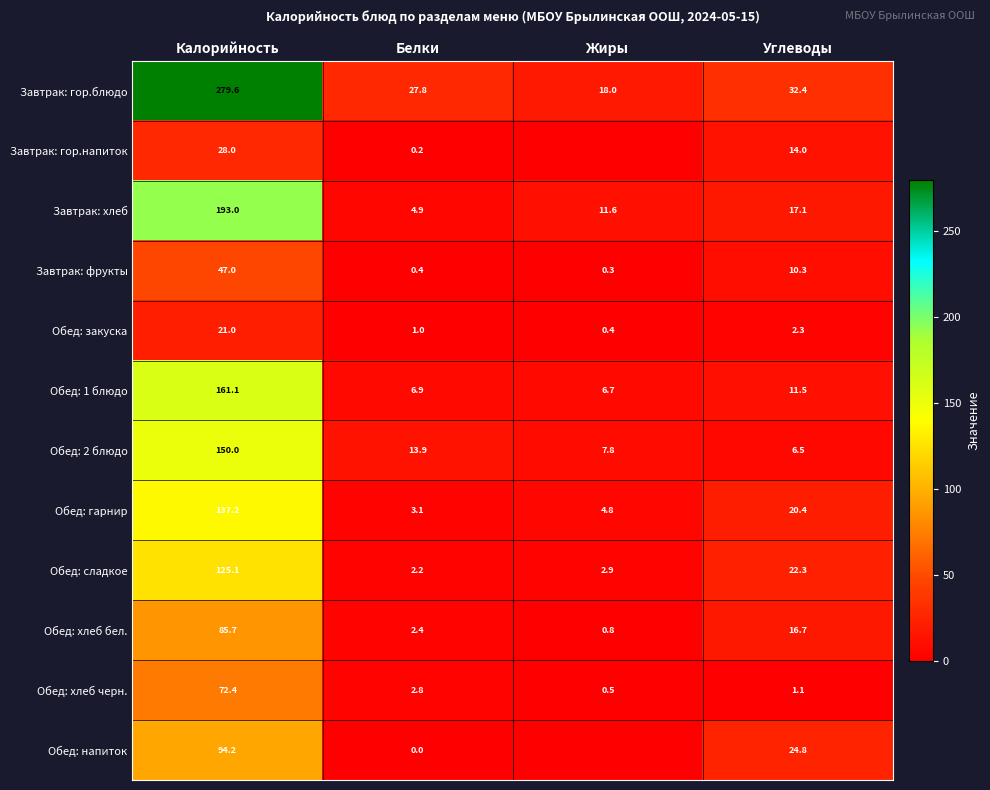

How many values in the Обед: 1 блюдо series exceed 11?

2